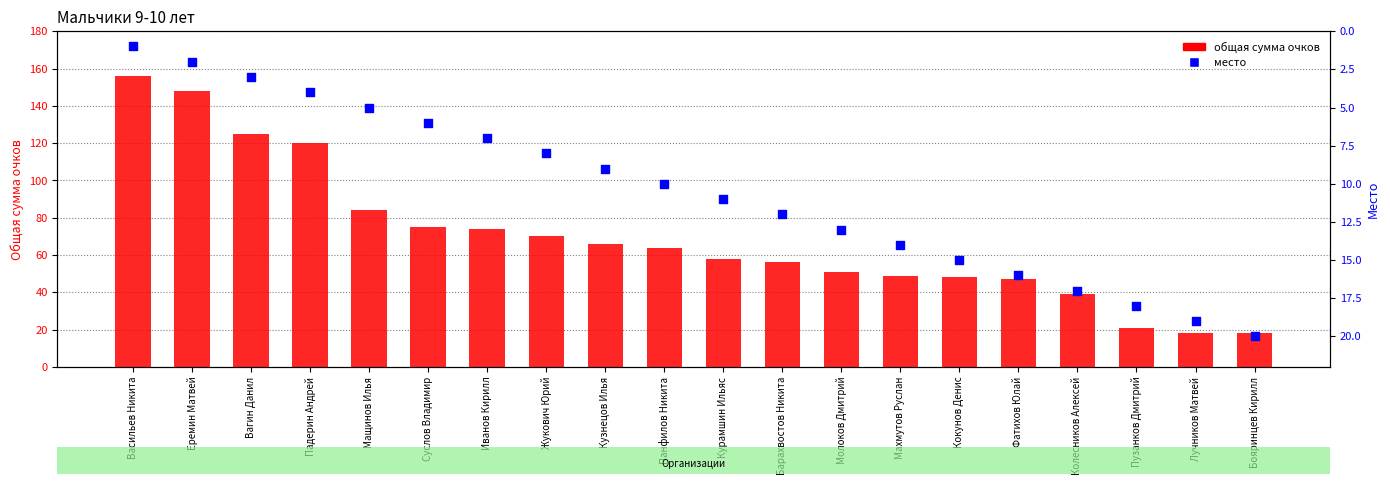

Is the value of общая сумма очков at Фатихов Юлай greater than the value of место at Кокунов Денис?

Yes